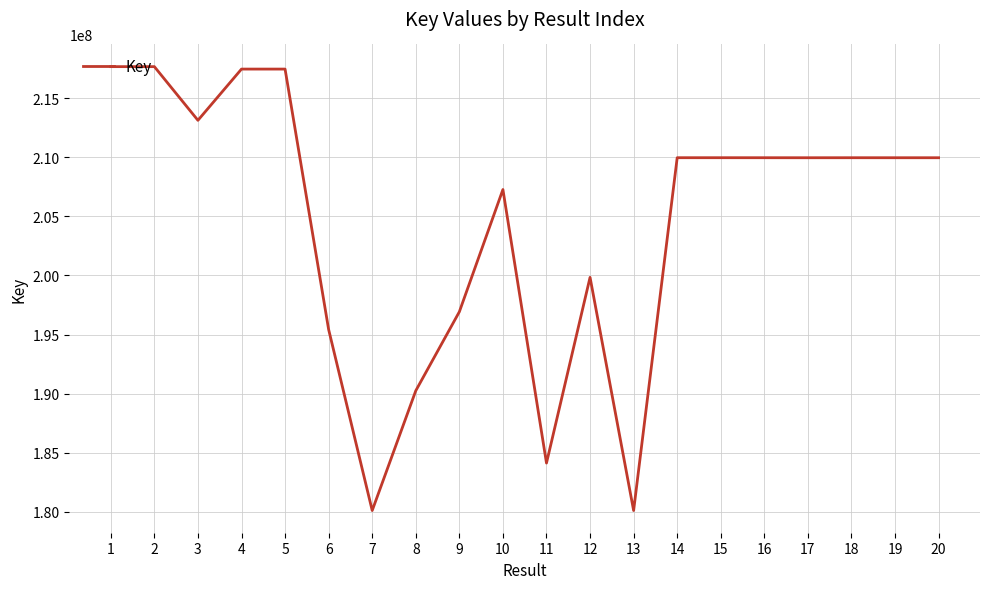

What is the difference between the values at 12 and 14?

10122215